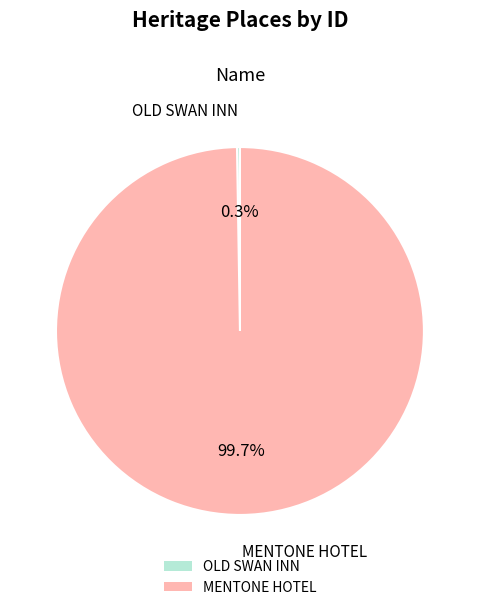

What is the largest slice in the pie chart?

MENTONE HOTEL